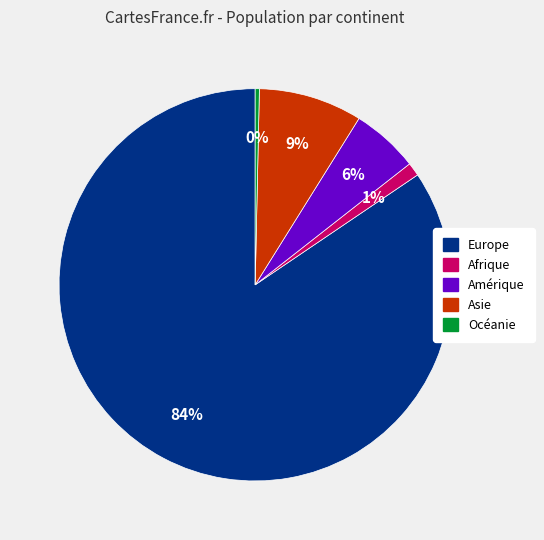

Is the sum of Afrique and Europe greater than half?

Yes